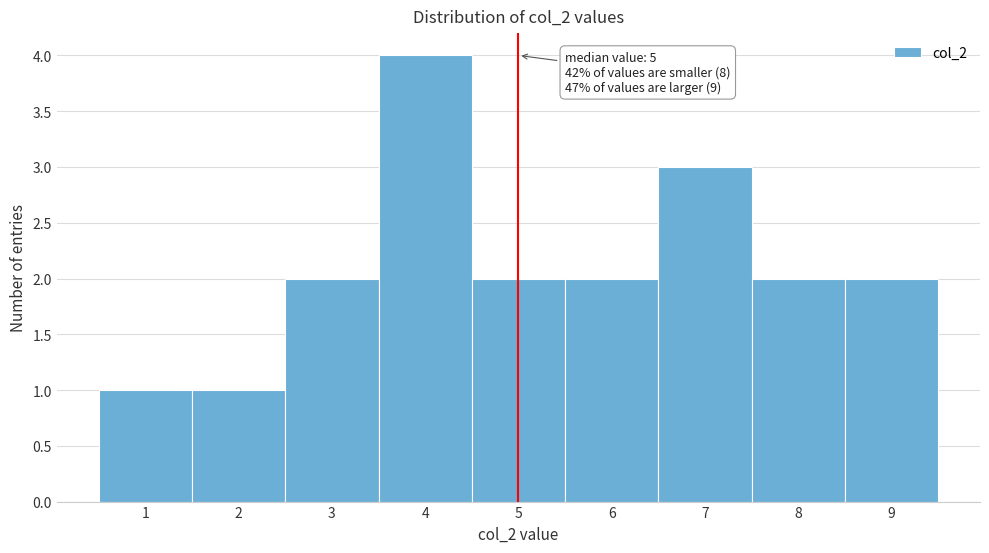

Which range on the x-axis has the tallest bar?

3.5 to 4.5